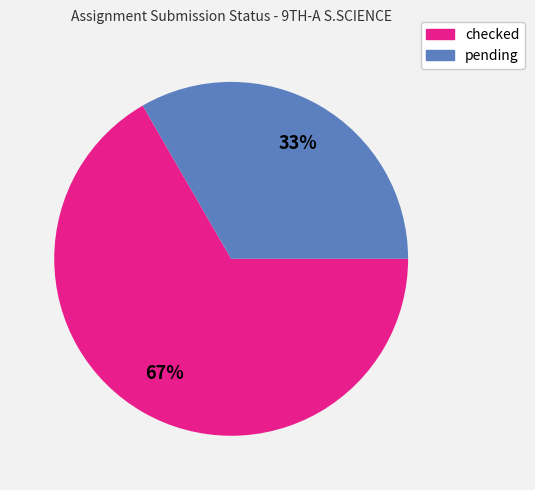

Rank the categories by value from lowest to highest.

pending, checked